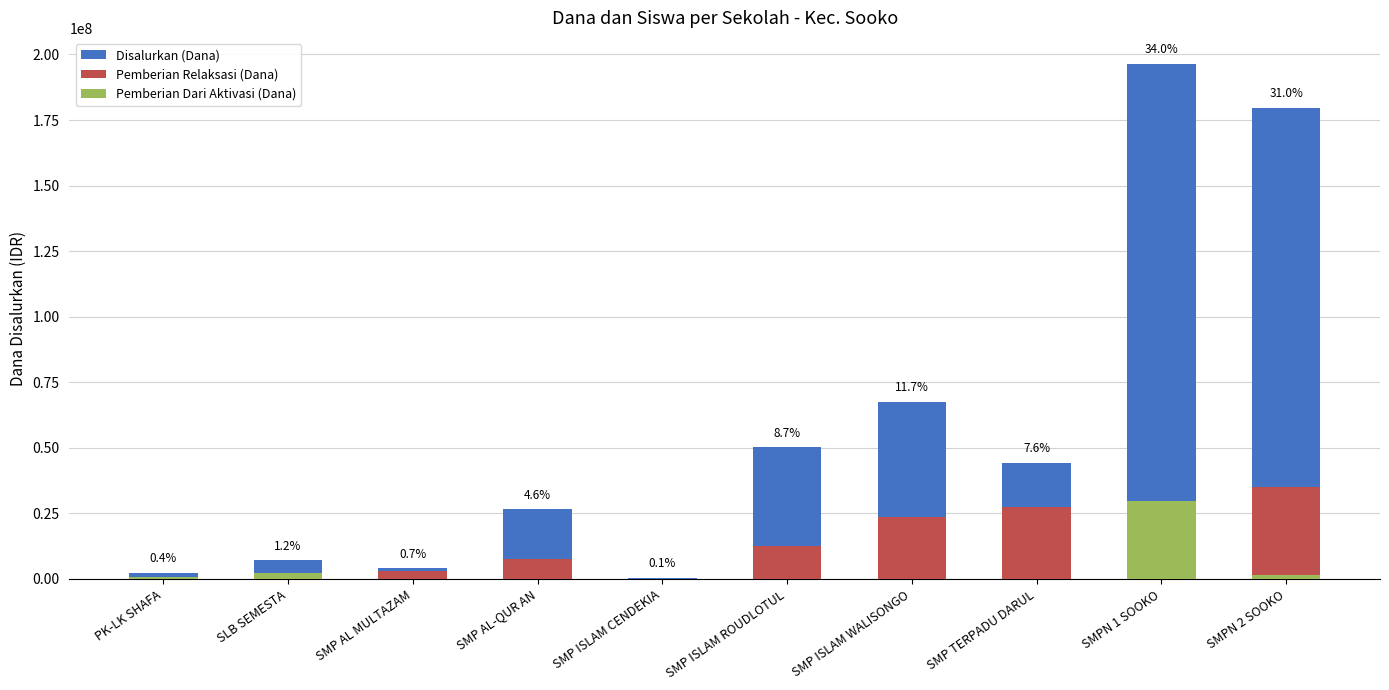

Which series has the widest spread of values?

Disalurkan (Dana)